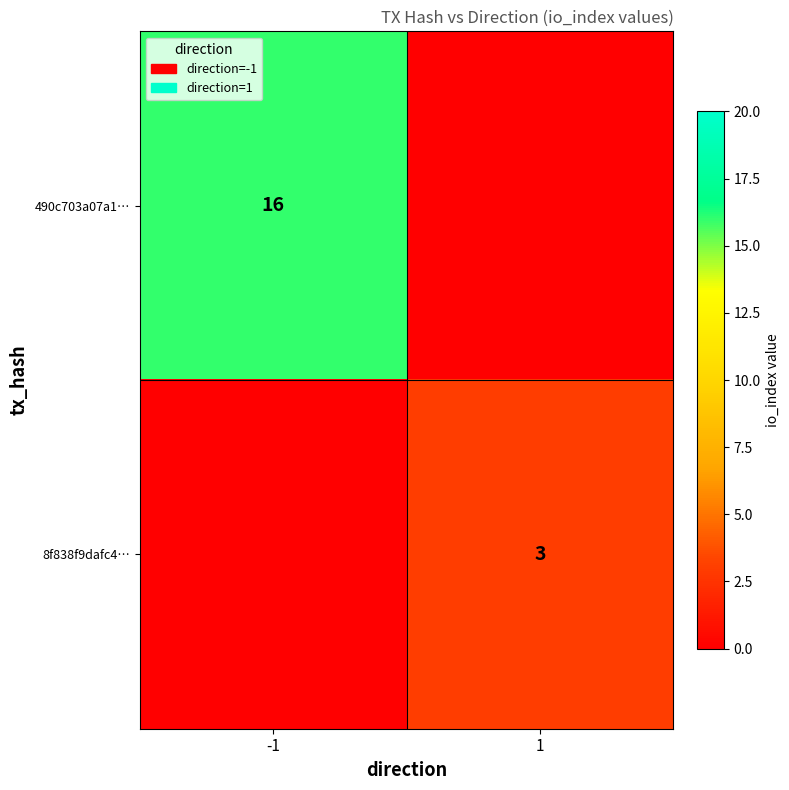

What is the spread (max minus min) of values at 1?

3